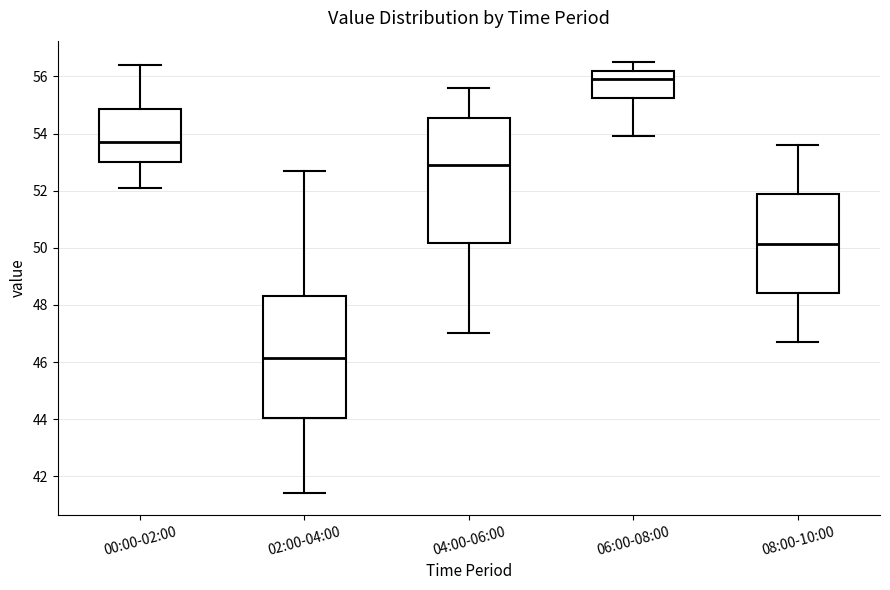

Reading left to right, transcribe this box plot: for each box, give where its median line is, the range the box spans, and where its two whiskers end, as read against the y-axis. The values are not printed on the chart, so give them approximately, as read against the axis.

00:00-02:00: median 53.8, box 53.0 to 54.8, whiskers 52.2 to 56.4
02:00-04:00: median 46.2, box 44.0 to 48.4, whiskers 41.4 to 52.8
04:00-06:00: median 53.0, box 50.2 to 54.6, whiskers 47.0 to 55.6
06:00-08:00: median 56.0, box 55.2 to 56.2, whiskers 54.0 to 56.6
08:00-10:00: median 50.2, box 48.4 to 51.8, whiskers 46.8 to 53.6